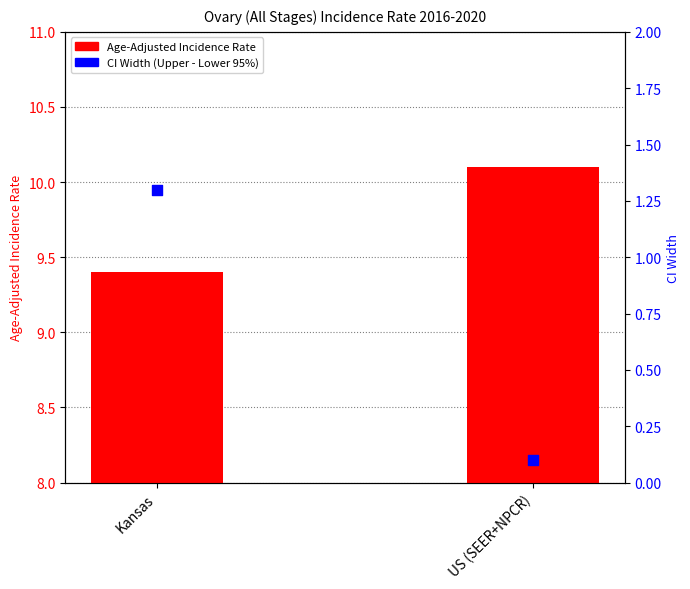

Is the value of Age-Adjusted Incidence Rate at US (SEER+NPCR) greater than the value of CI Width (Upper - Lower) at Kansas?

Yes